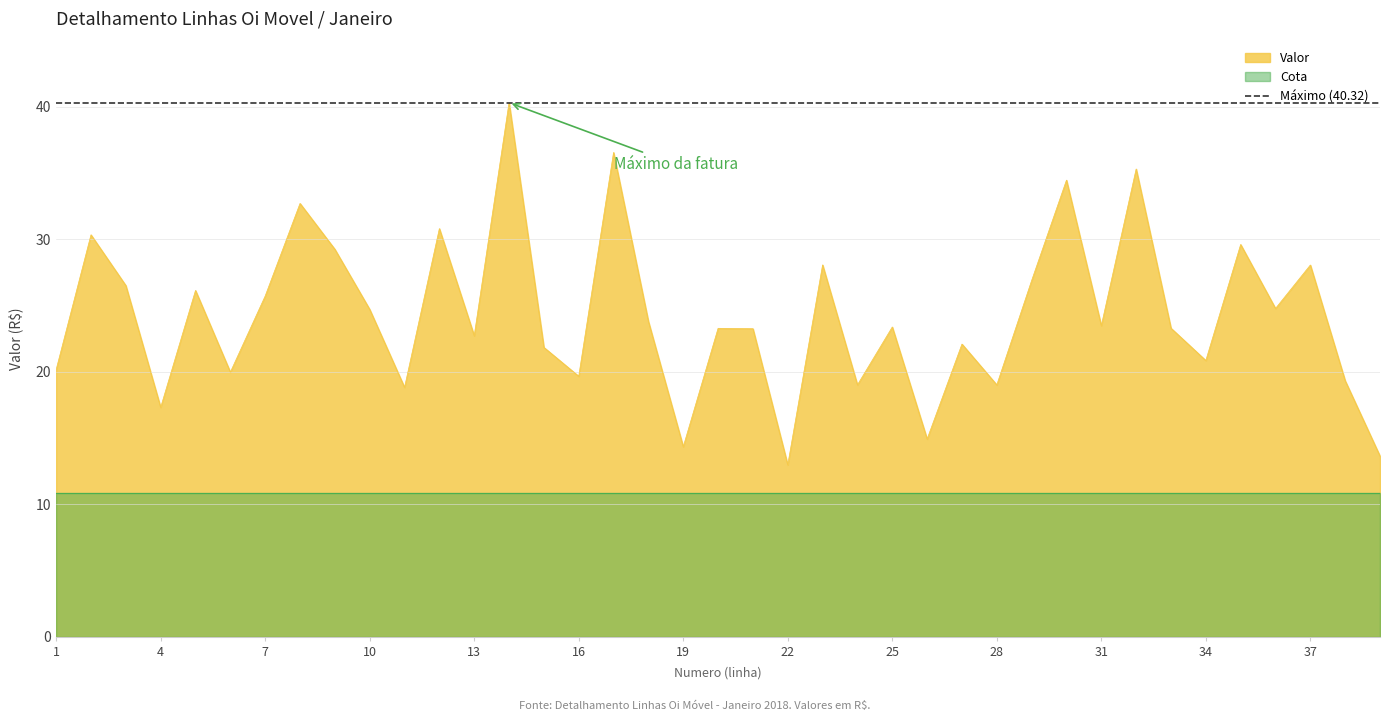

What is the sum of all values?

947.4